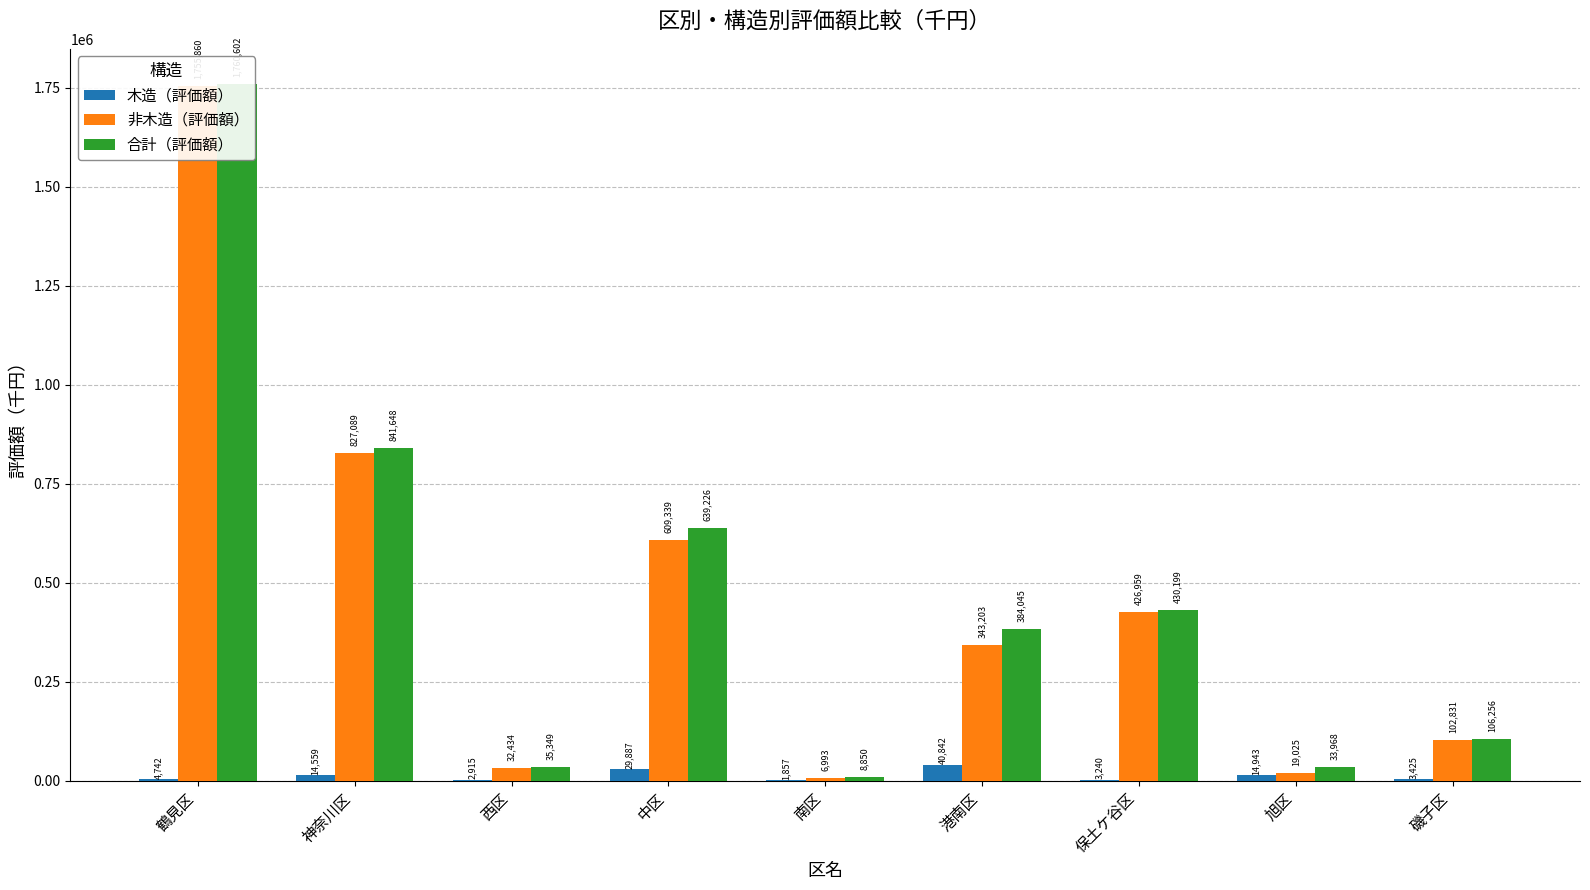

Which series changed the most between 中区 and 旭区?

合計（評価額）